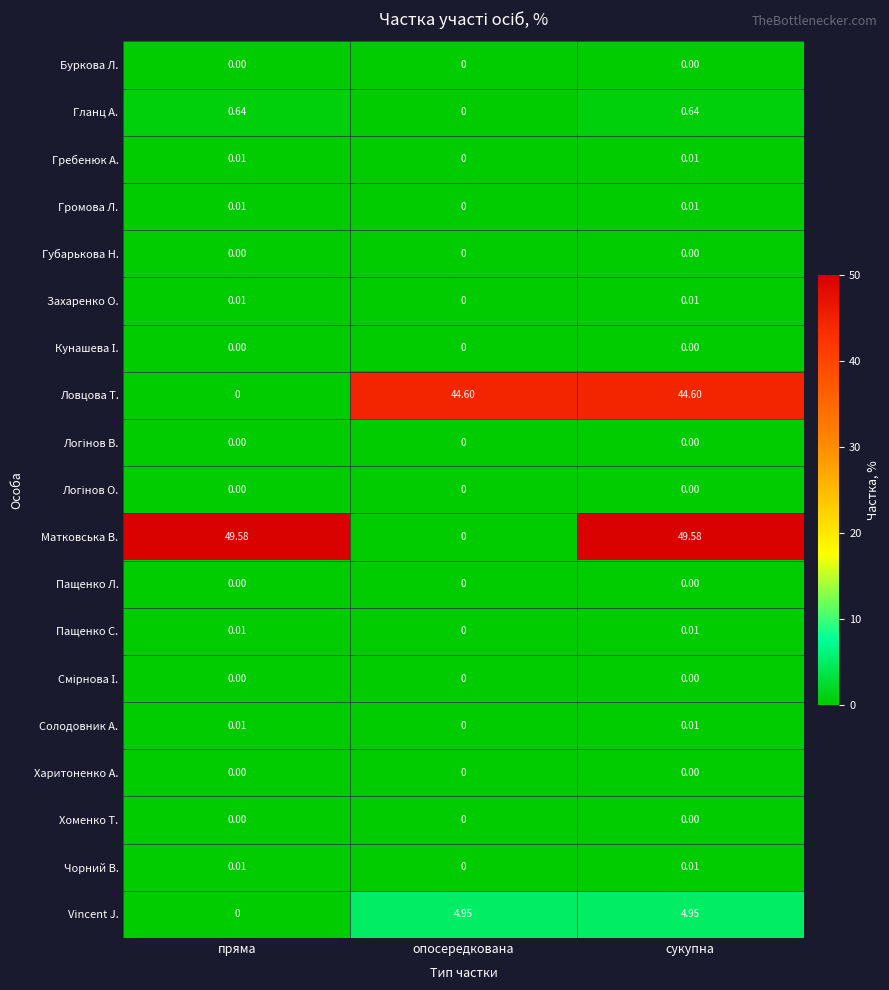

Which series changed the most between опосередкована and сукупна?

Матковська В.